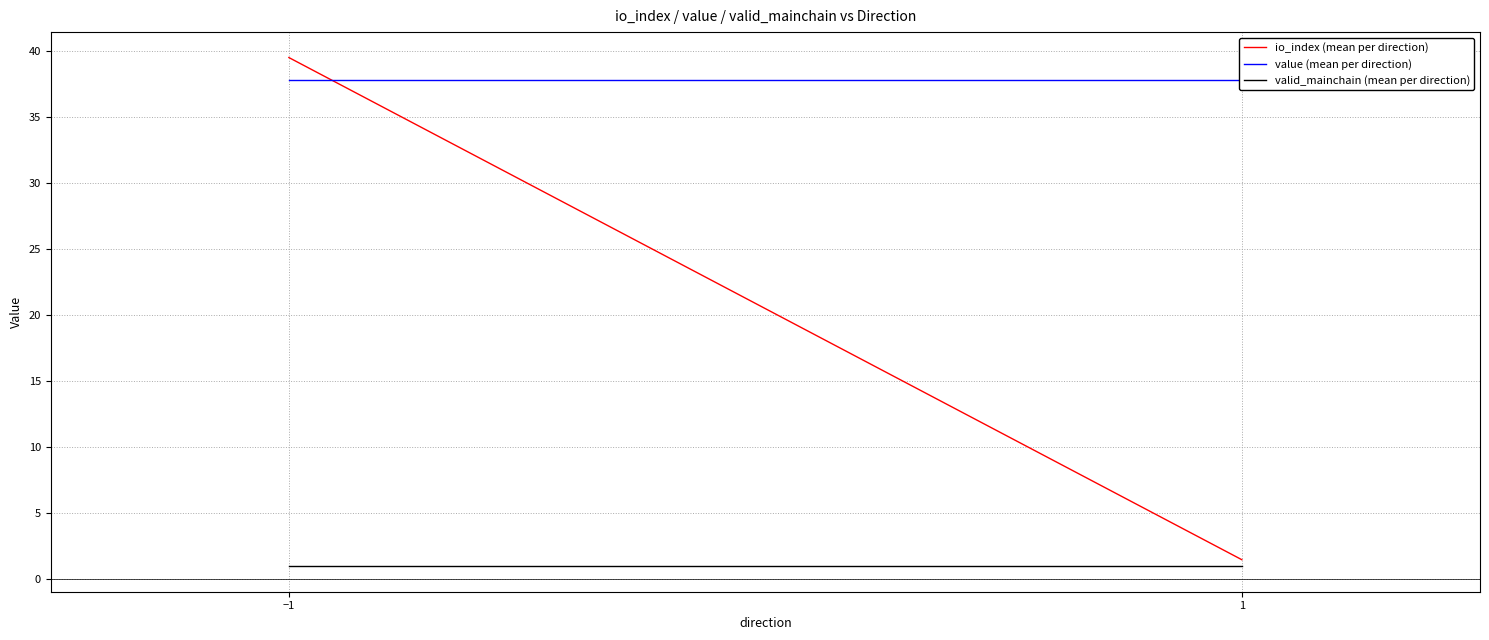

Which series has the largest range (max minus min)?

io_index (mean per direction)